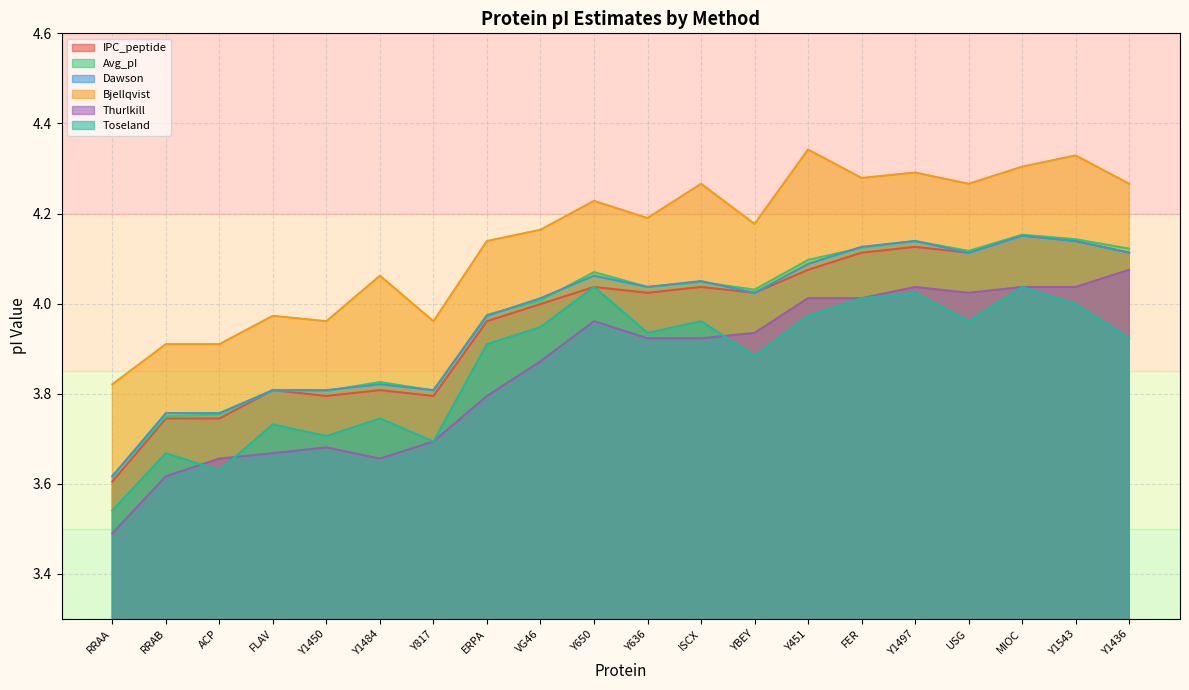

Which series has the largest total across all categories?

Bjellqvist